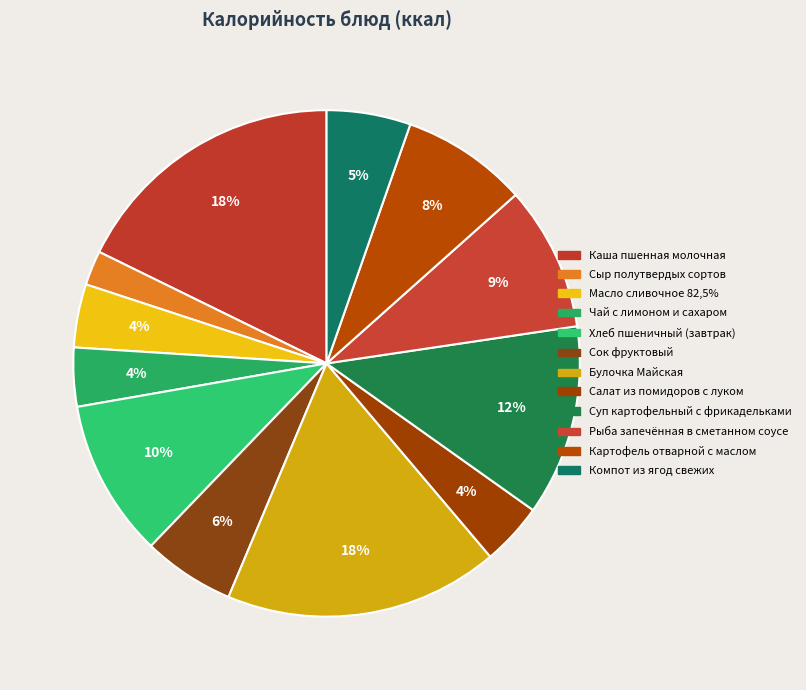

The Каша пшенная молочная slice represents 12% of the pie. True or false?

False